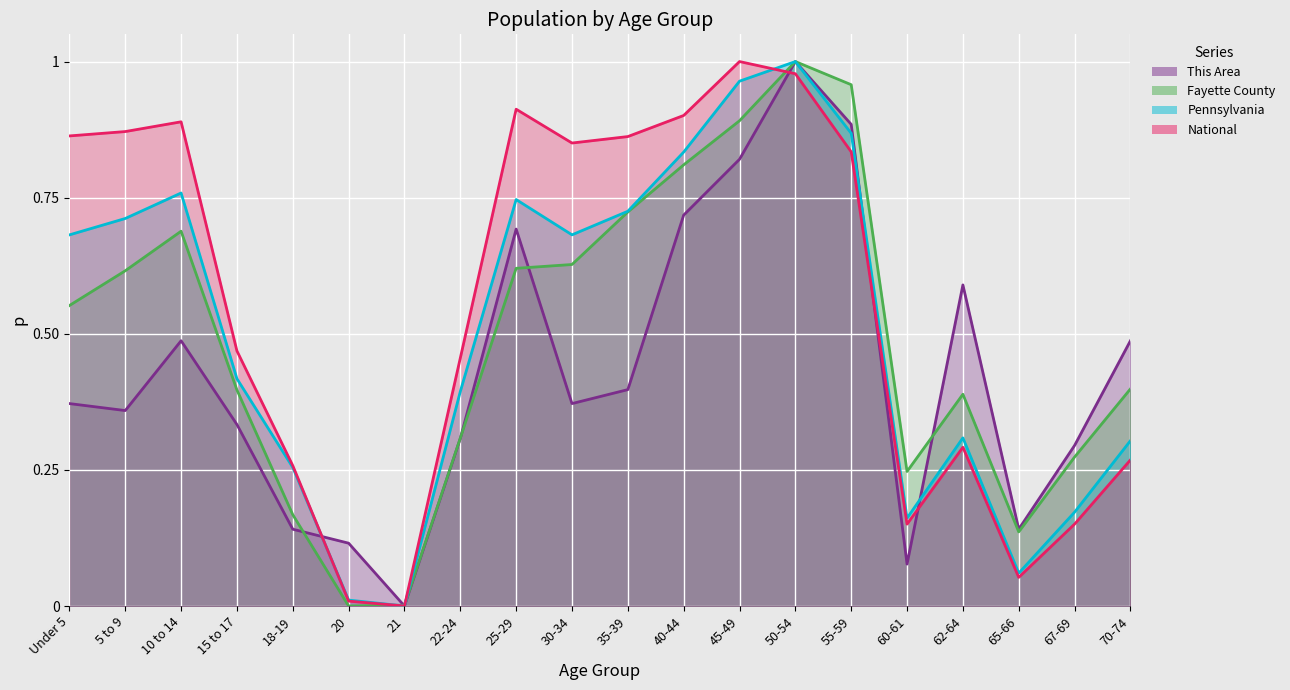

Is the value of Fayette County at 22-24 greater than the value of National at 67-69?

Yes